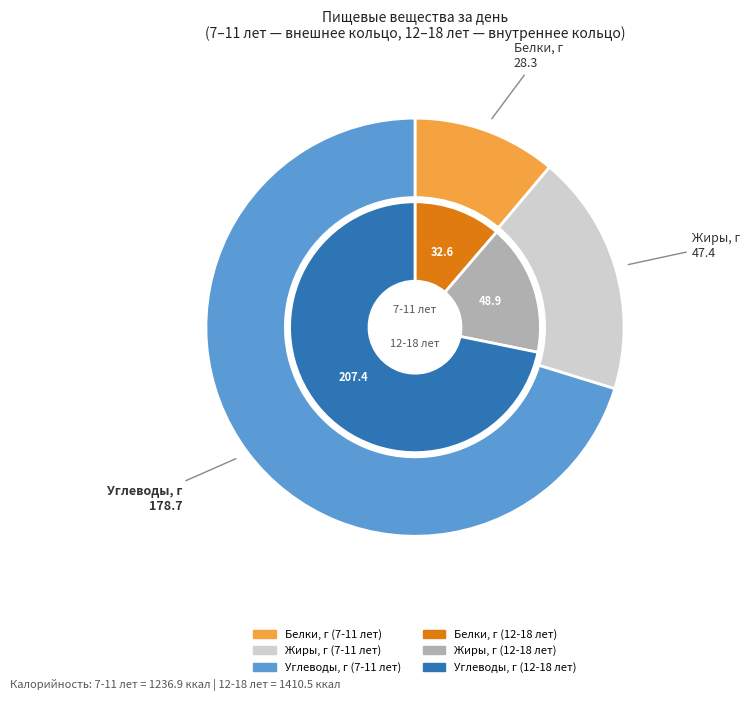

Combined, what portion of the pie is 2 and values_7_11?

81.4%